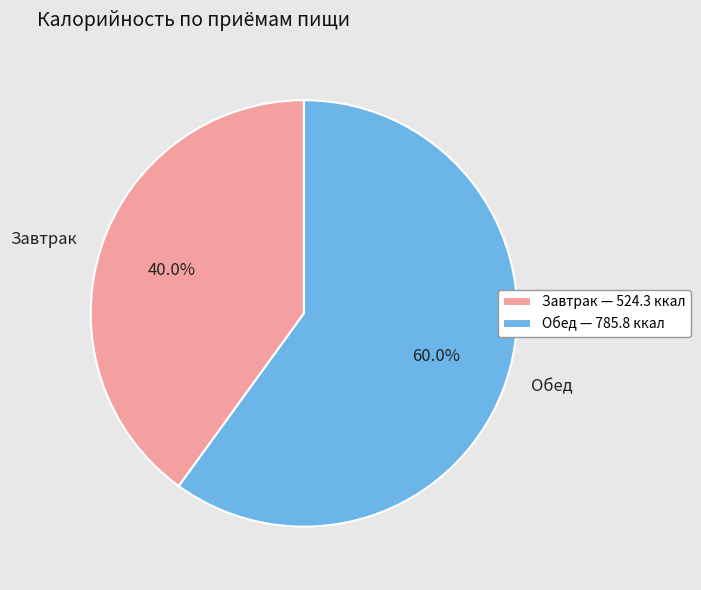

Is there a majority slice in this chart?

Yes